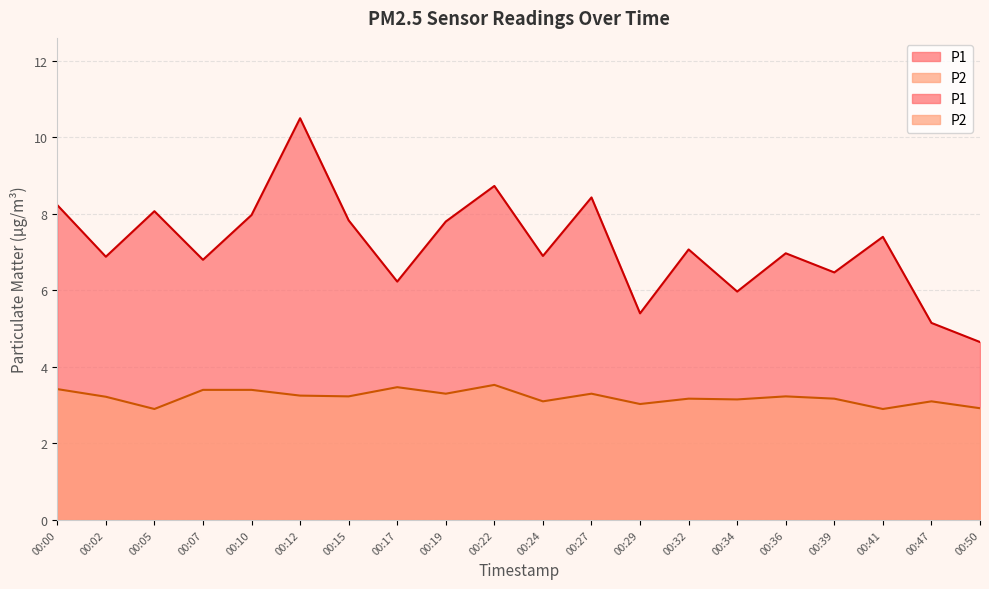

Reading left to right, transcribe all the data shown in this chart.

P1: 00:00=8.2	00:02=6.9	00:05=8.1	00:07=6.8	00:10=8.0	00:12=10.5	00:15=7.8	00:17=6.2	00:19=7.8	00:22=8.7	00:24=6.9	00:27=8.4	00:29=5.4	00:32=7.1	00:34=6.0	00:36=7.0	00:39=6.5	00:41=7.4	00:47=5.2	00:50=4.7
P2: 00:00=3.4	00:02=3.2	00:05=2.9	00:07=3.4	00:10=3.4	00:12=3.2	00:15=3.2	00:17=3.5	00:19=3.3	00:22=3.5	00:24=3.1	00:27=3.3	00:29=3.0	00:32=3.2	00:34=3.1	00:36=3.2	00:39=3.2	00:41=2.9	00:47=3.1	00:50=2.9